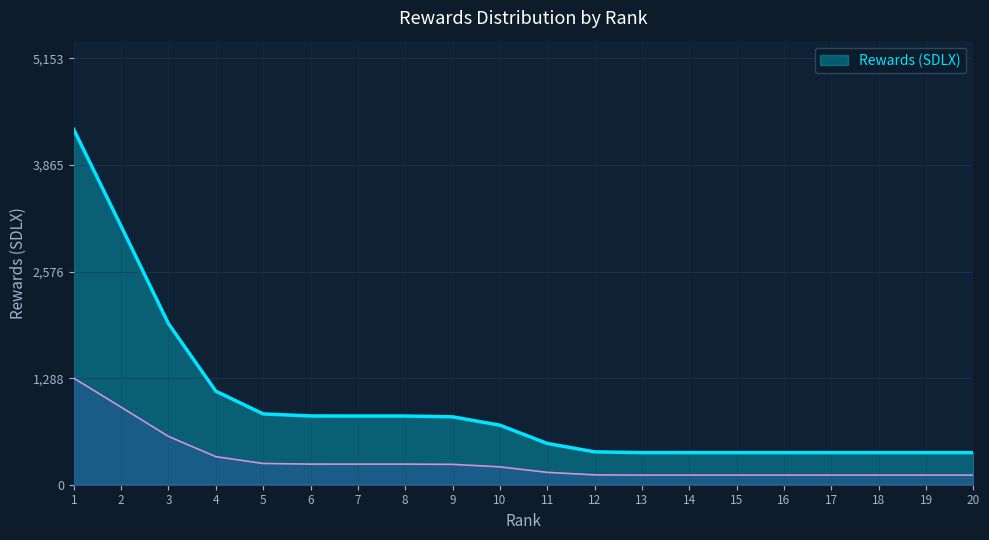

The chart shows a value of 1972.6 at 4. True or false?

False